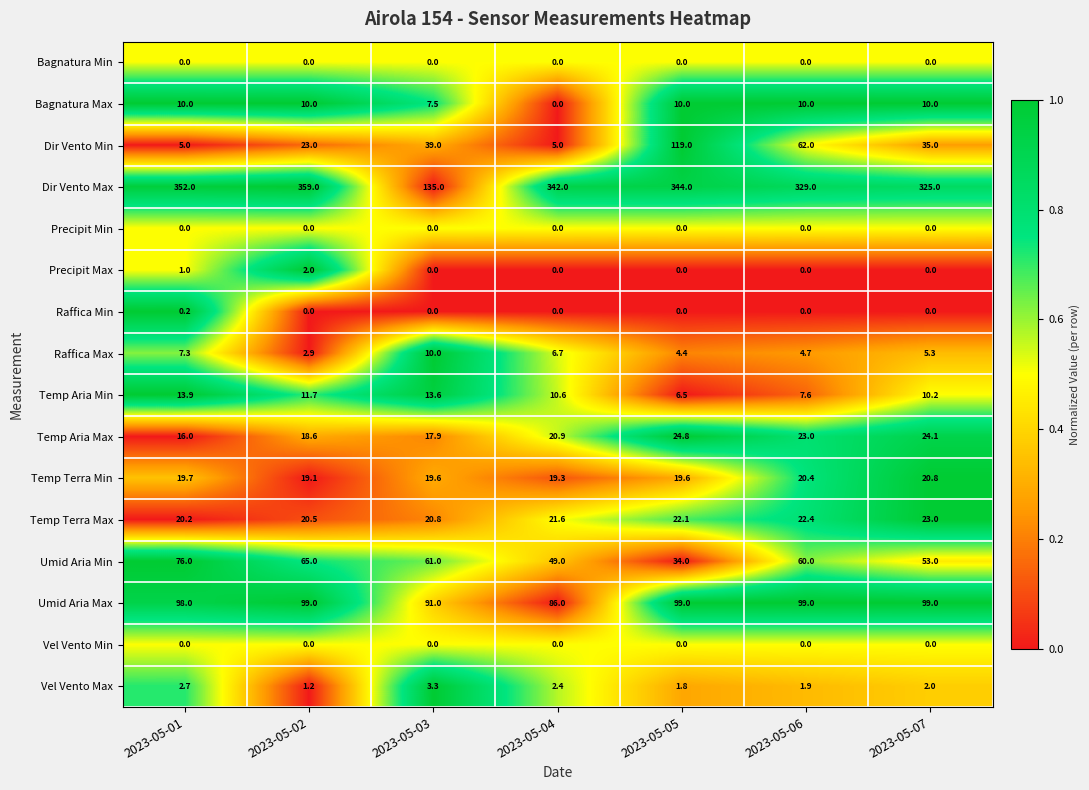

What is the spread (max minus min) of values at 2023-05-03?

135.0